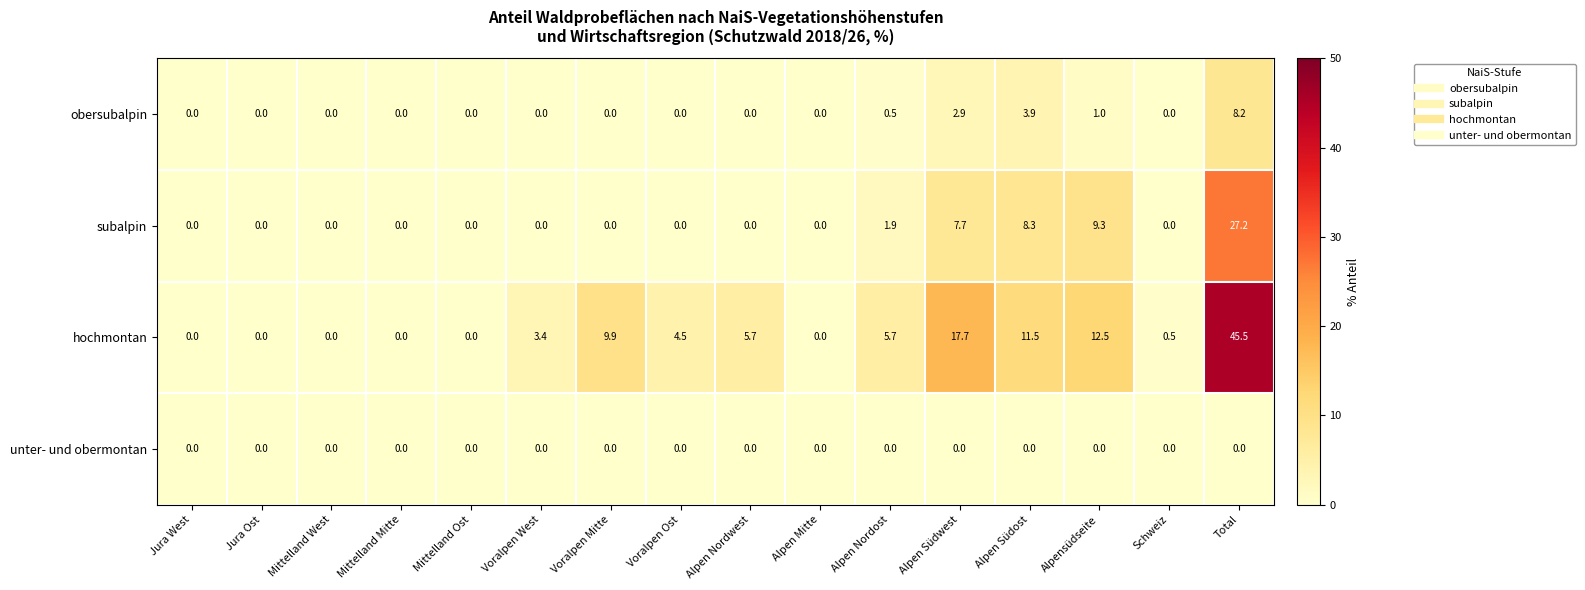

How many series are shown in this chart?

4